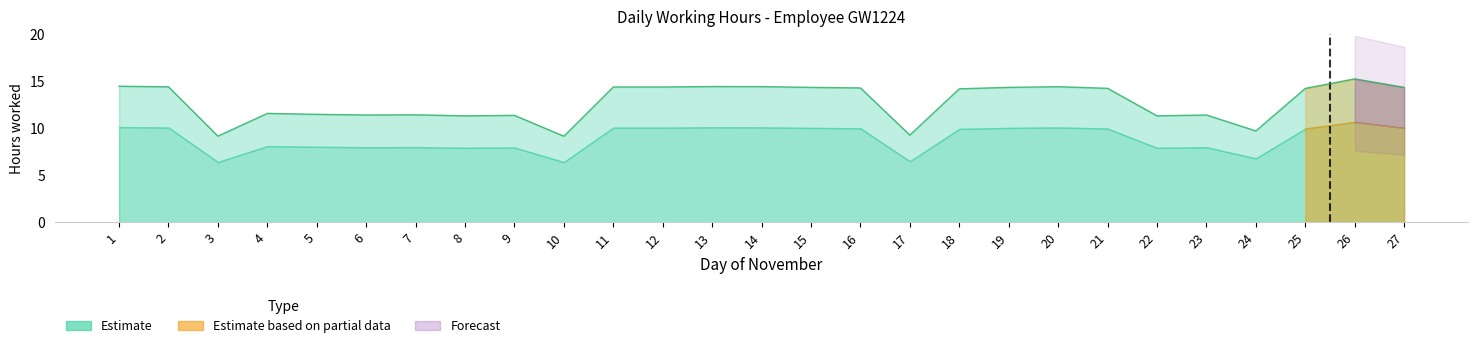

What is the sum of the Estimate based on partial data values at 27 and 10?

14.3